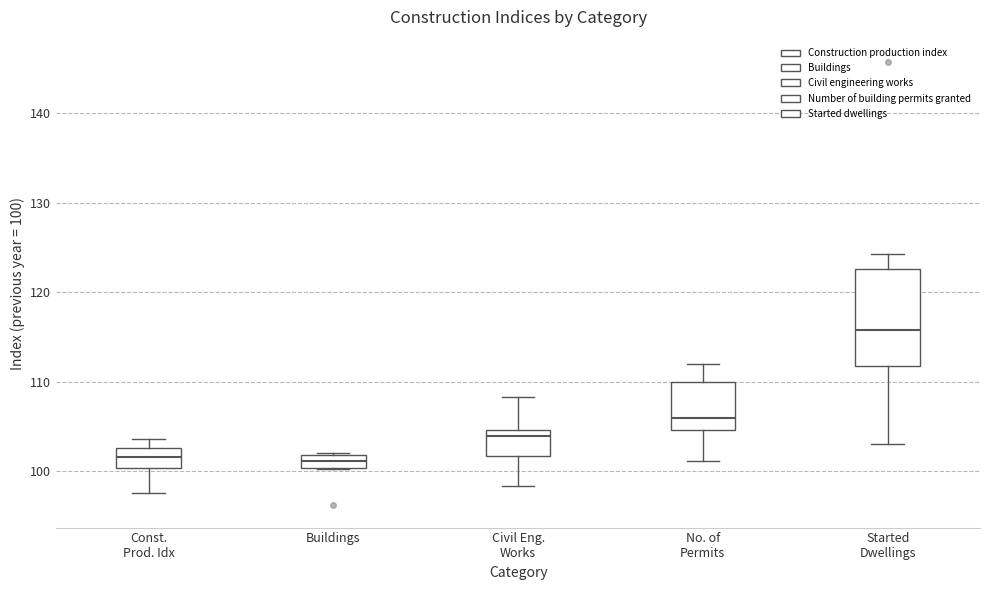

Where is the upper edge of the box for Buildings on the y-axis? The values are not printed on the chart, so give them approximately, as read against the axis.

102